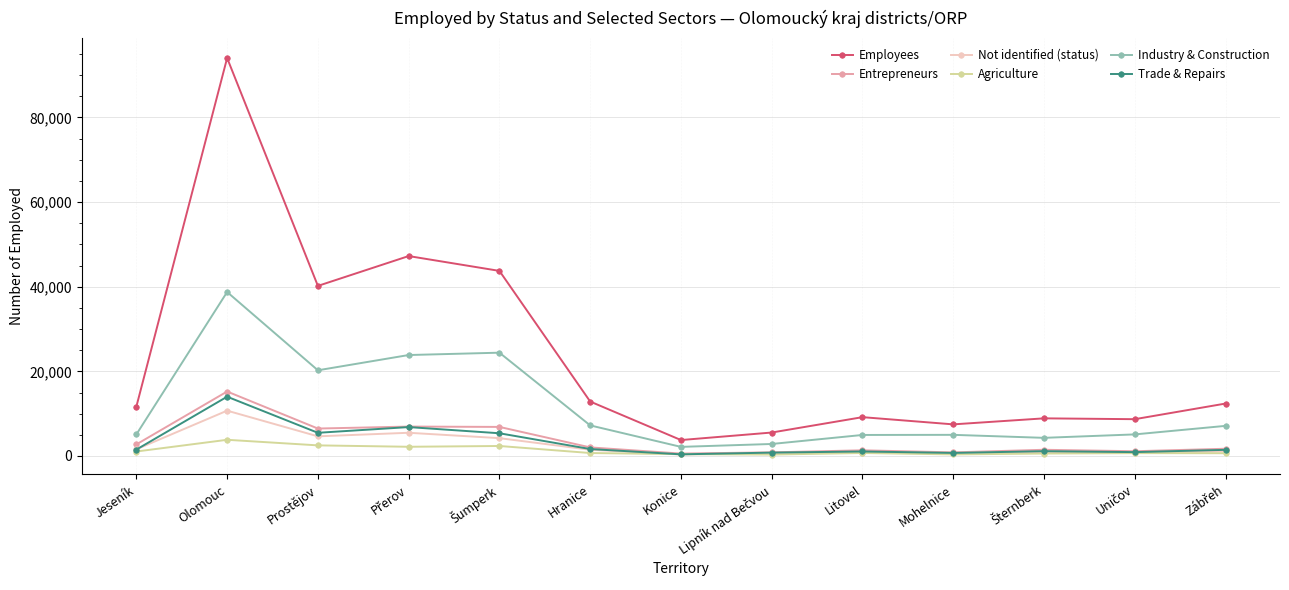

Which series changed the most between Olomouc and Konice?

Employees